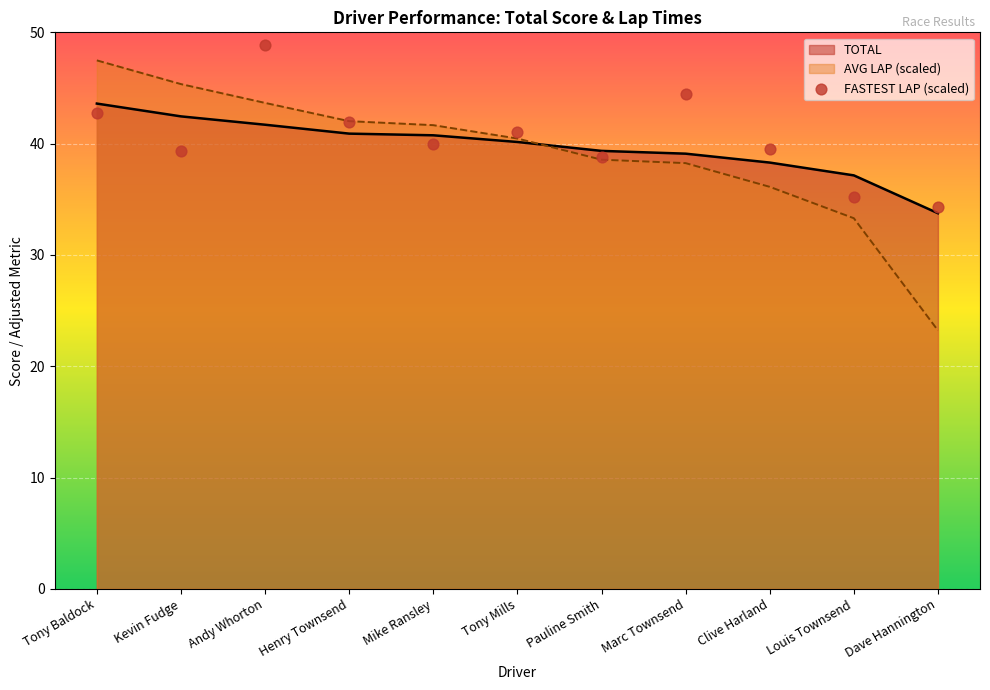

Approximately how many times larger is the value at Andy Whorton compared to Tony Mills?

1.0